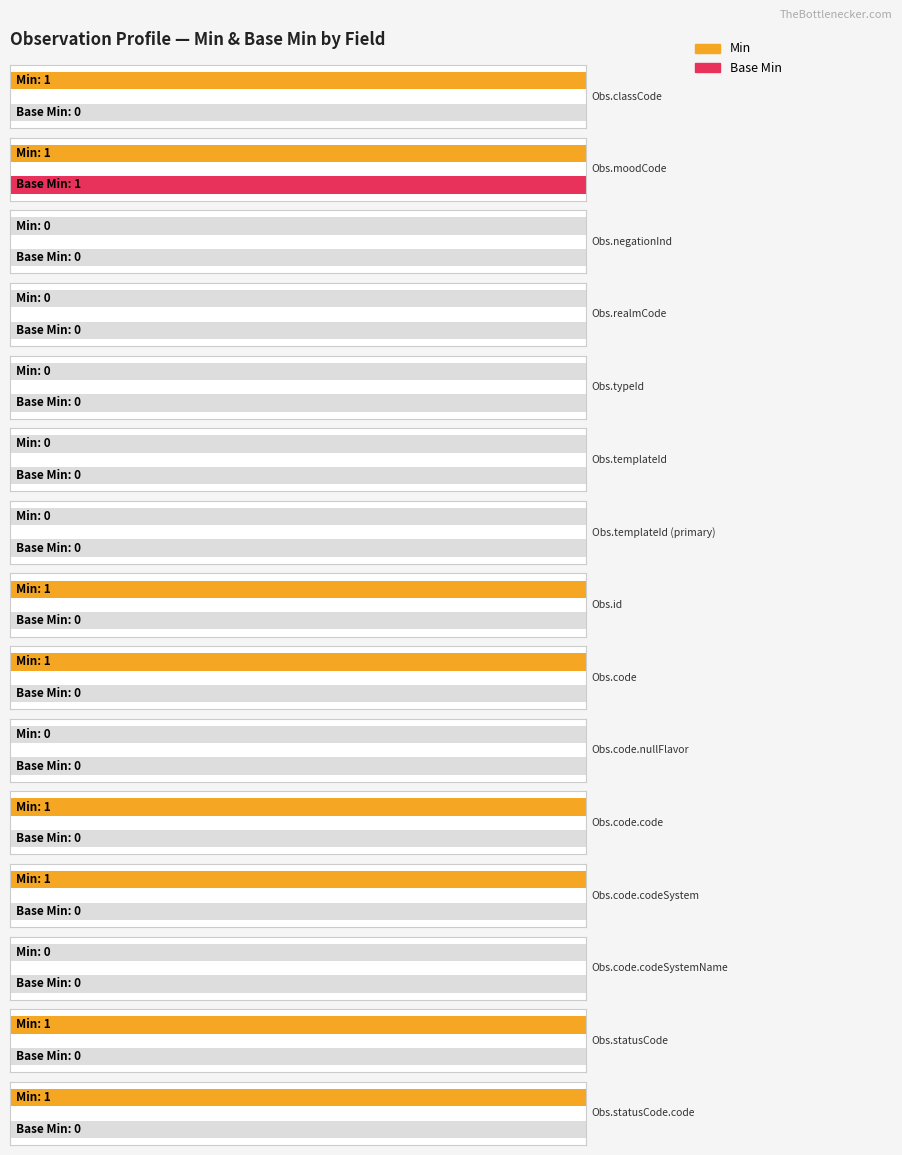

Does the chart contain stacked bars?

No